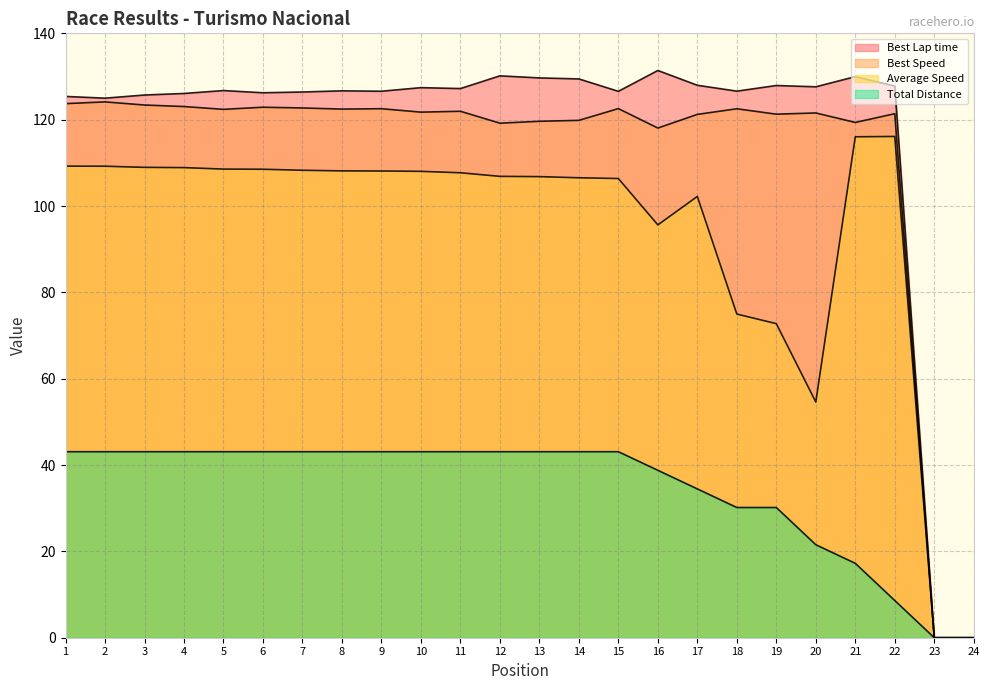

Reading right to left, list all the values displayed in this chart.

Total Laps: 0.0	0.0	8.6	17.2	21.5	30.2	30.2	34.5	38.8	43.1	43.1	43.1	43.1	43.1	43.1	43.1	43.1	43.1	43.1	43.1	43.1	43.1	43.1	43.1
Best Lap time: 0.0	0.0	127.8	130.0	127.6	127.9	126.6	128.0	131.4	126.6	129.4	129.7	130.2	127.2	127.4	126.6	126.7	126.4	126.2	126.7	126.1	125.7	125.0	125.4
Best Speed: 0.0	0.0	121.4	119.4	121.6	121.3	122.5	121.2	118.1	122.6	119.8	119.6	119.2	121.9	121.7	122.5	122.5	122.7	122.9	122.4	123.0	123.4	124.1	123.7
Average Speed: 0.0	0.0	116.1	116.0	54.6	72.7	75.0	102.2	95.6	106.4	106.5	106.8	106.9	107.7	108.0	108.1	108.1	108.3	108.5	108.6	108.9	109.0	109.2	109.2